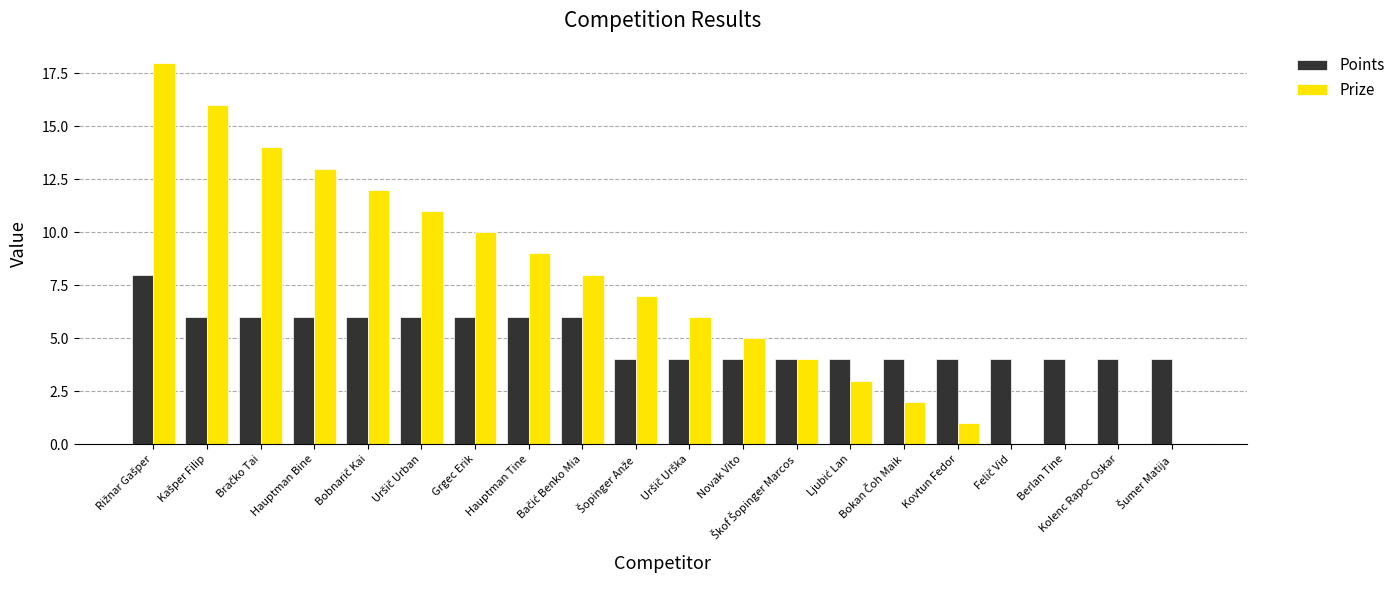

What is the sum of all Points values?

100